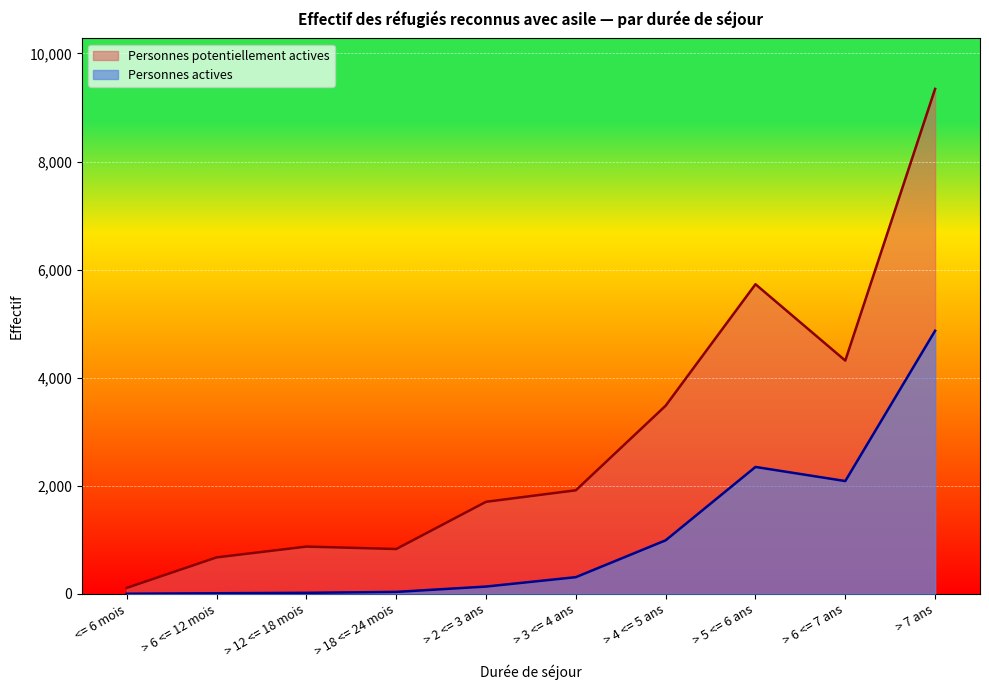

What is the difference between the maximum and minimum values in the Personnes actives series?

4868